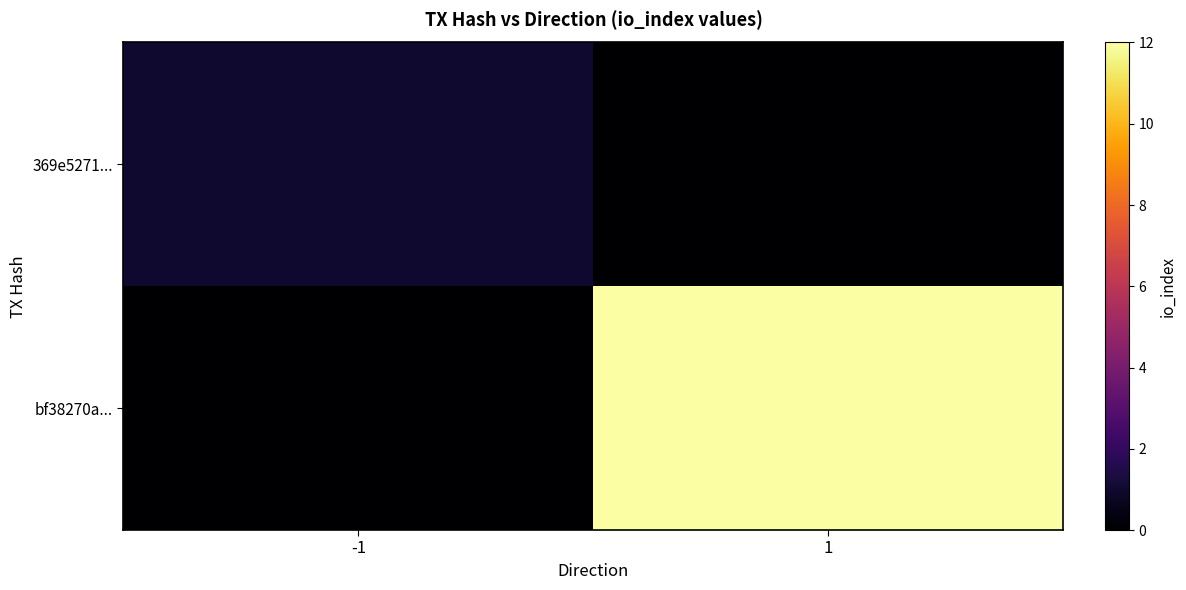

Between -1 and 1, which series saw the biggest shift?

bf38270a...